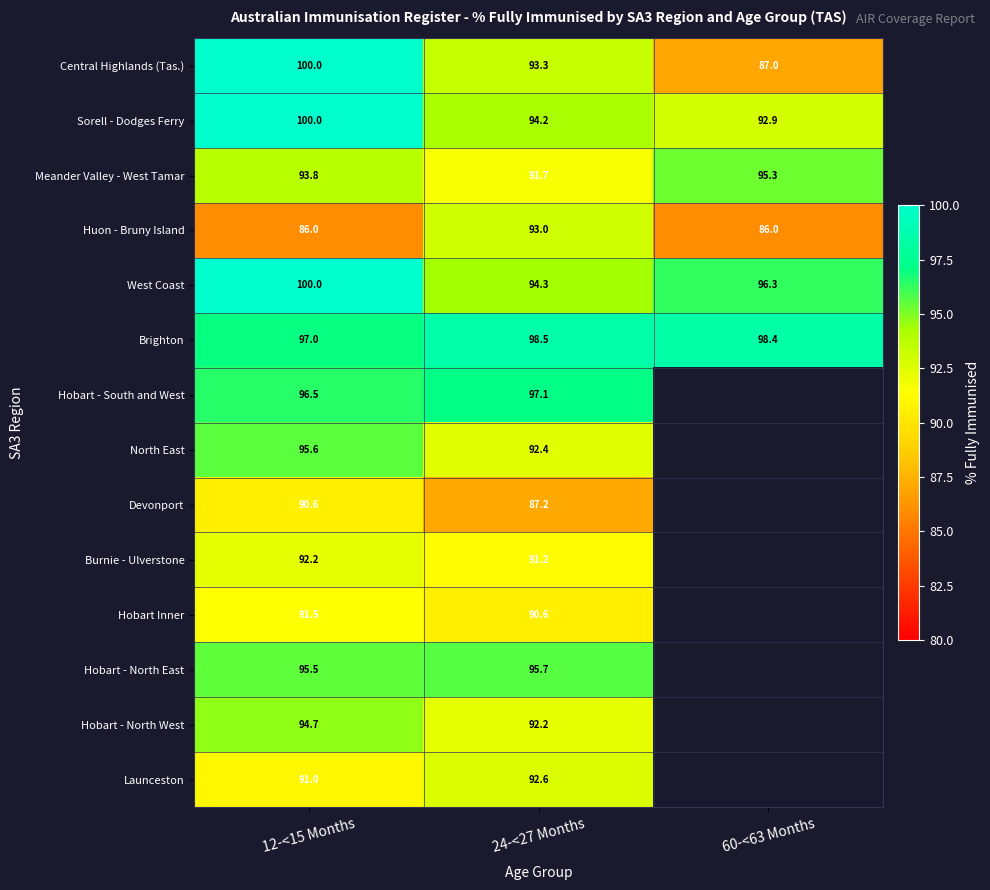

What is the difference between the highest and lowest values at 24-<27 Months?

11.3